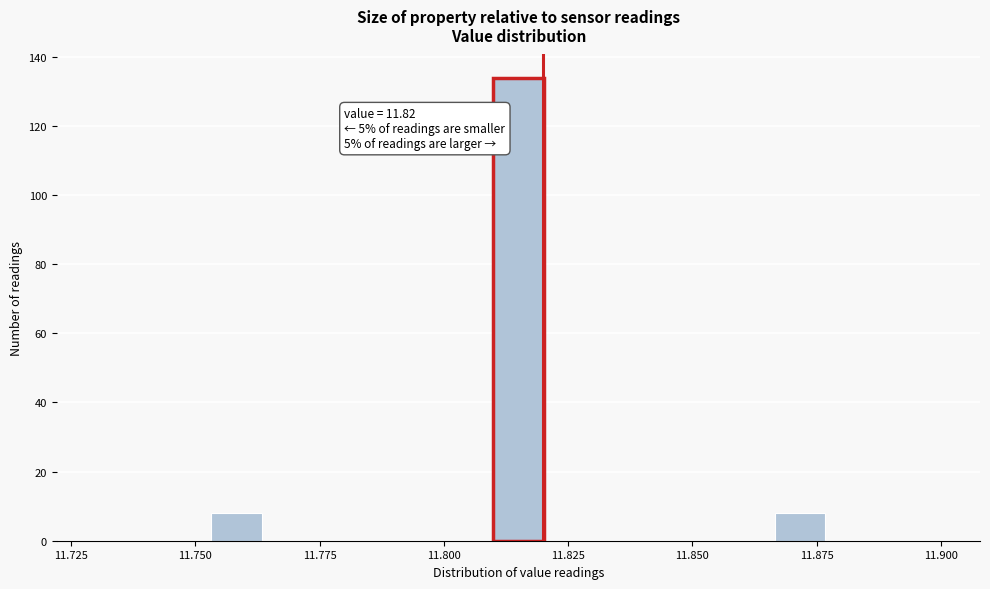

Around what value on the x-axis is the tallest bar? Give the approximate position of its centre, as read against the axis.

11.815